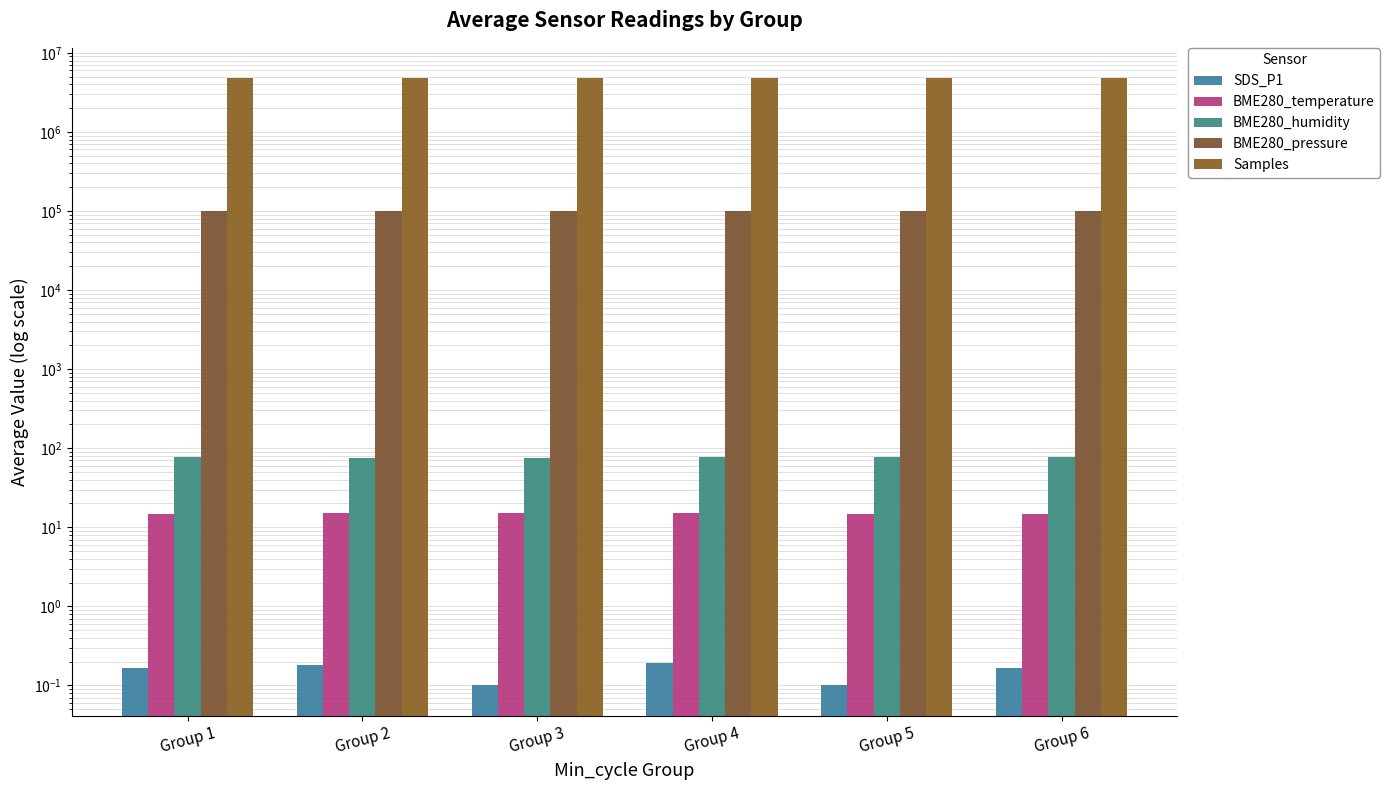

Which series has the widest spread of values?

Samples